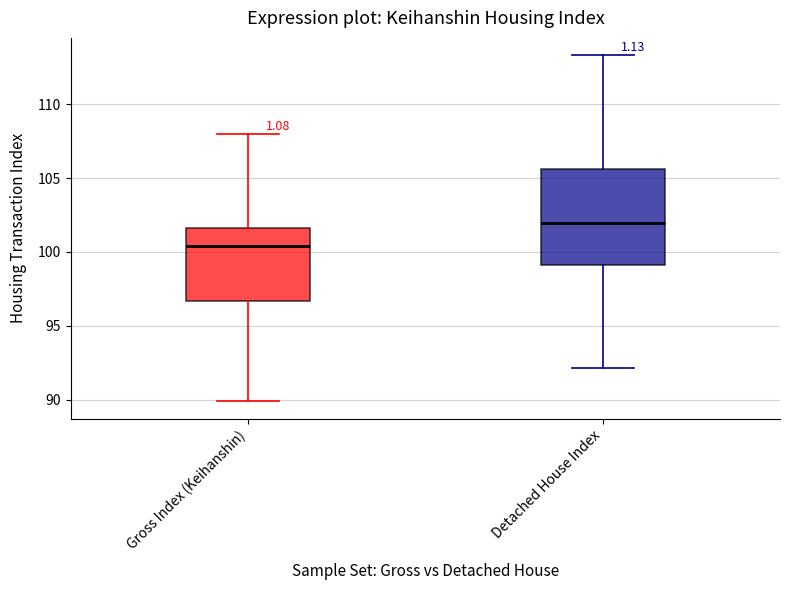

Reading left to right, transcribe this box plot: for each box, give where its median line is, the range the box spans, and where its two whiskers end, as read against the y-axis. The values are not printed on the chart, so give them approximately, as read against the axis.

Gross Index (Keihanshin): median 100.5, box 96.5 to 101.5, whiskers 90.0 to 108.0
Detached House Index: median 102.0, box 99.0 to 105.5, whiskers 92.0 to 113.5